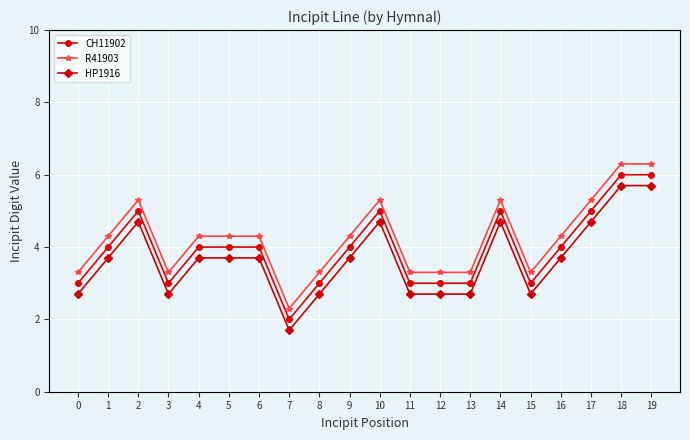

Is it true that CH11902 equals 6.0 at 19?

True